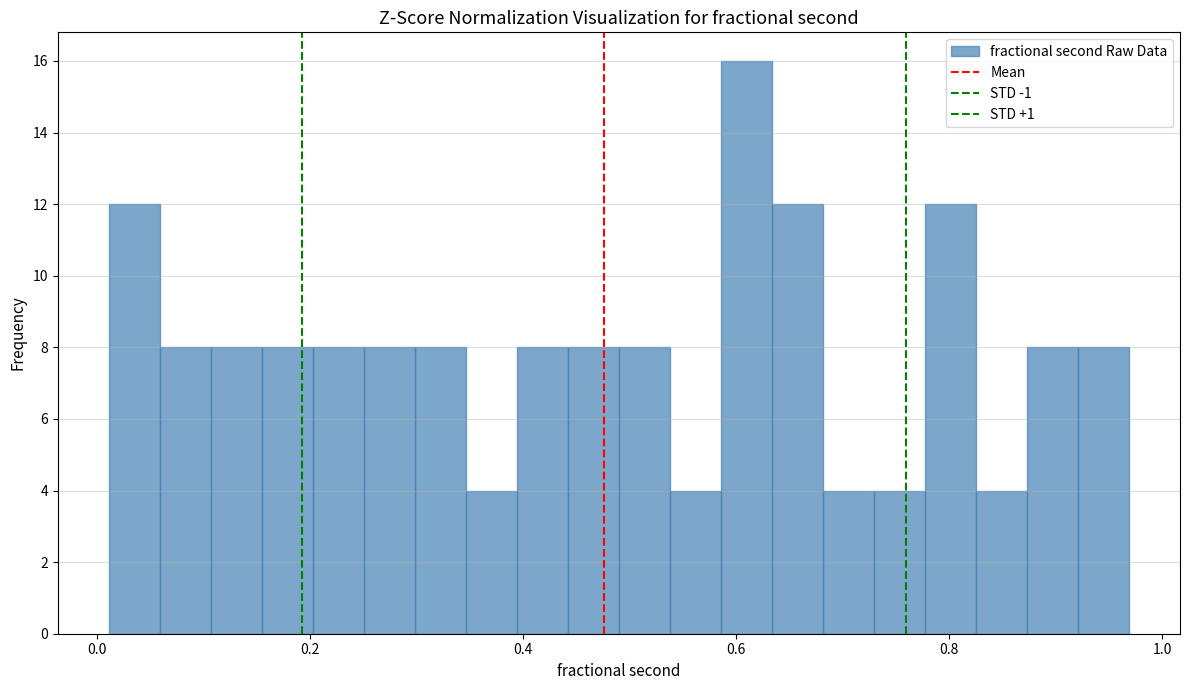

Around what value on the x-axis is the tallest bar? Give the approximate position of its centre, as read against the axis.

0.60